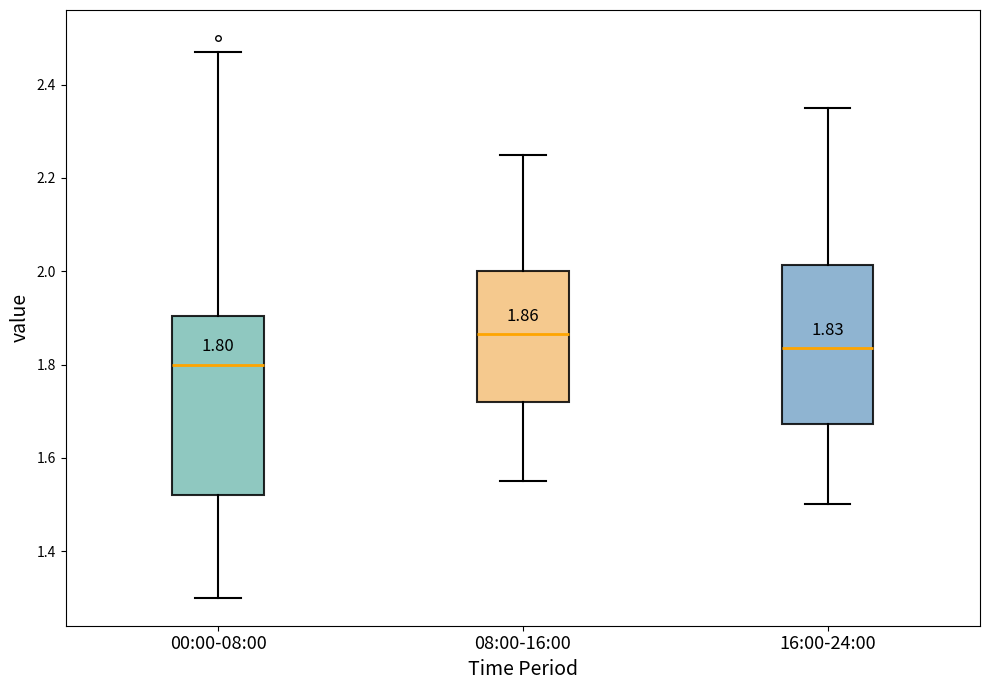

Comparing the boxes themselves (not the whiskers), which one is the tallest?

00:00-08:00